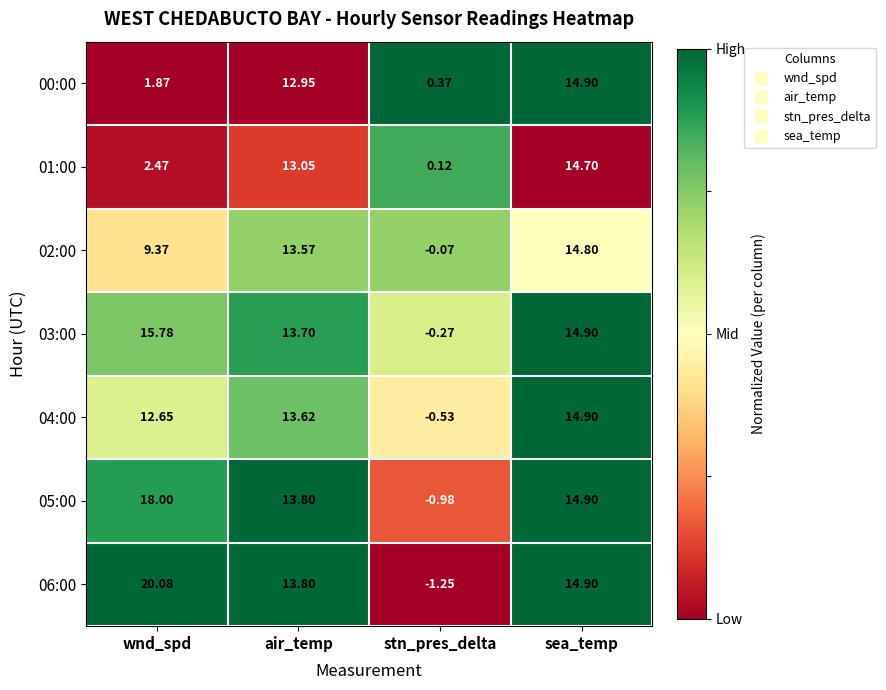

Which series has the largest total across all categories?

06:00